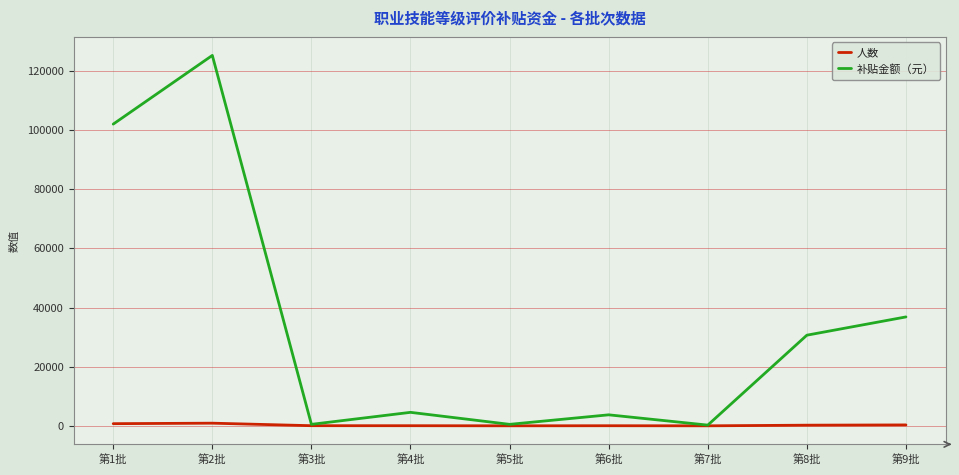

At which category does 补贴金额（元） reach its first local peak?

第2批